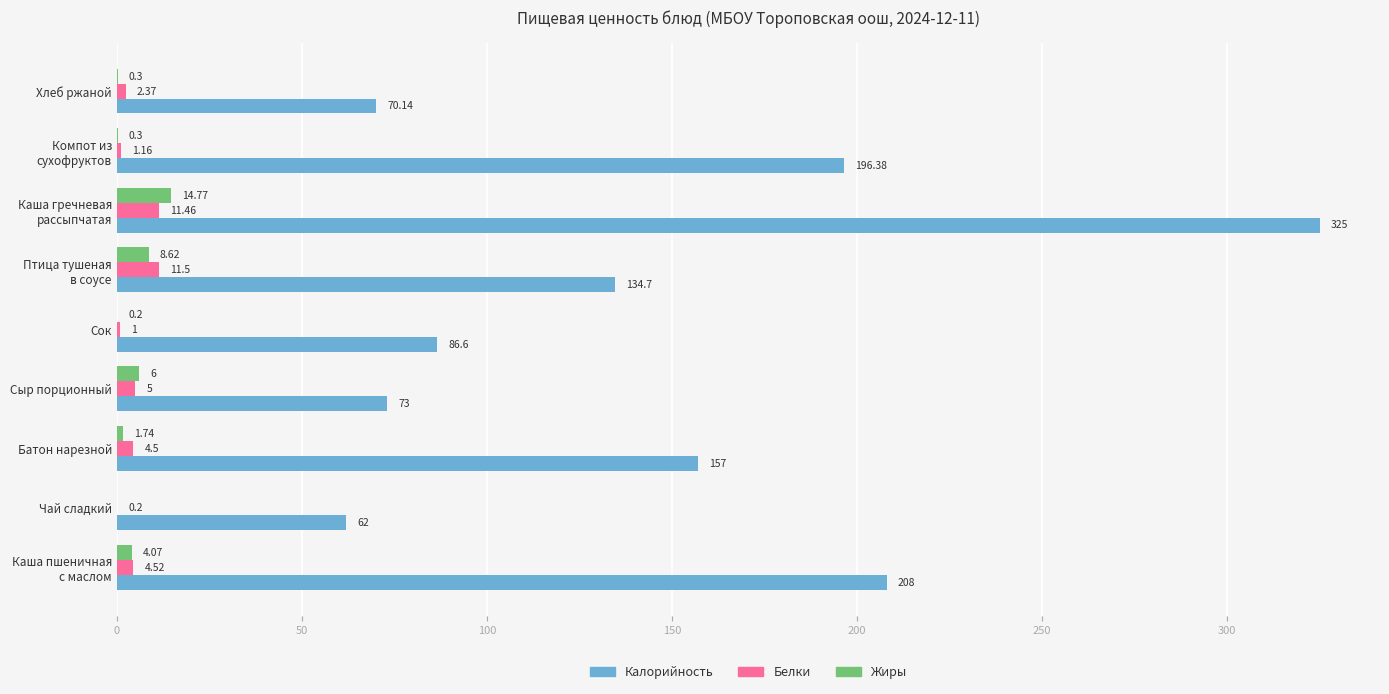

What is the maximum value shown in the chart?

325.0